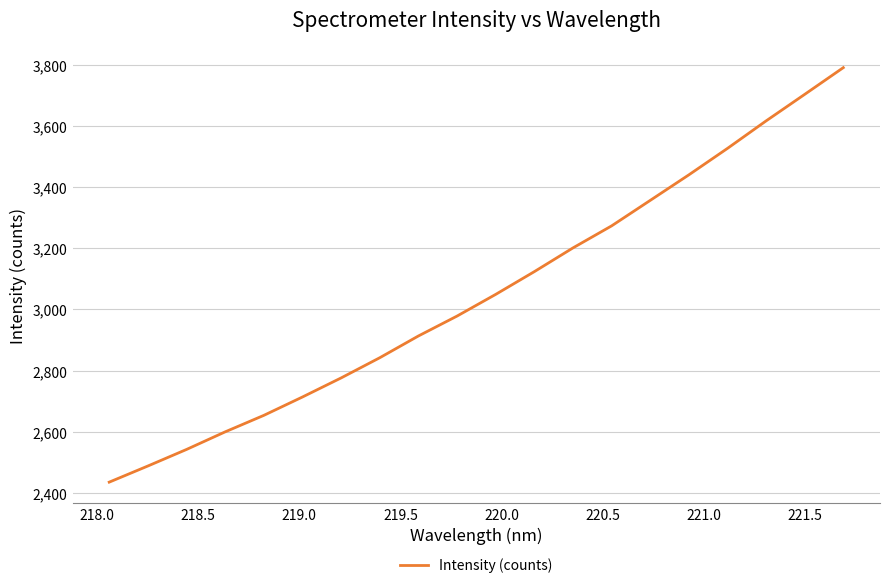

What is the minimum value shown in the chart?

2435.3